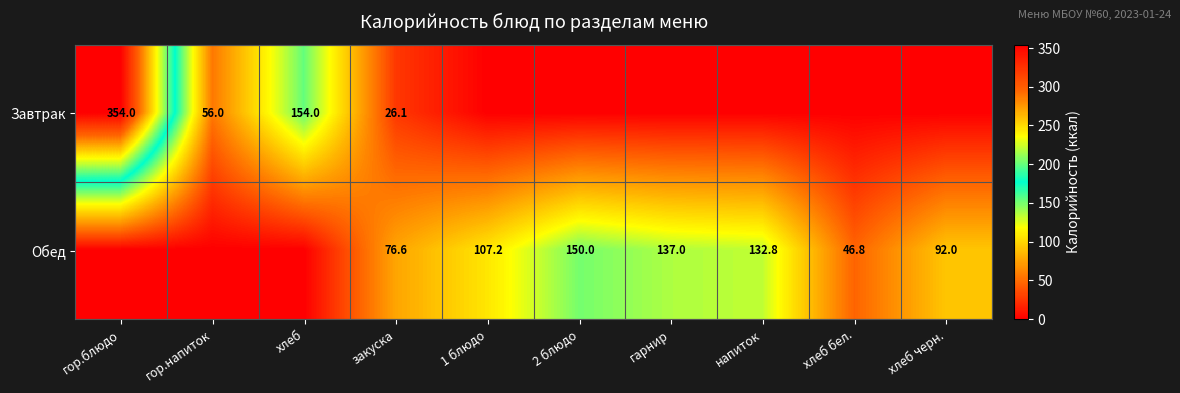

What is the sum of the Обед values at 2 блюдо and хлеб черн.?

242.0